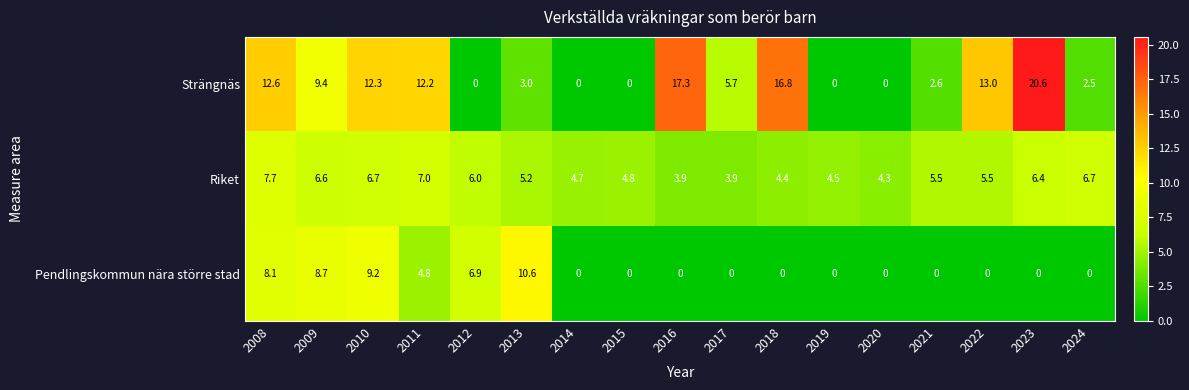

Read the Pendlingskommun nära större stad value at 2011.

4.8